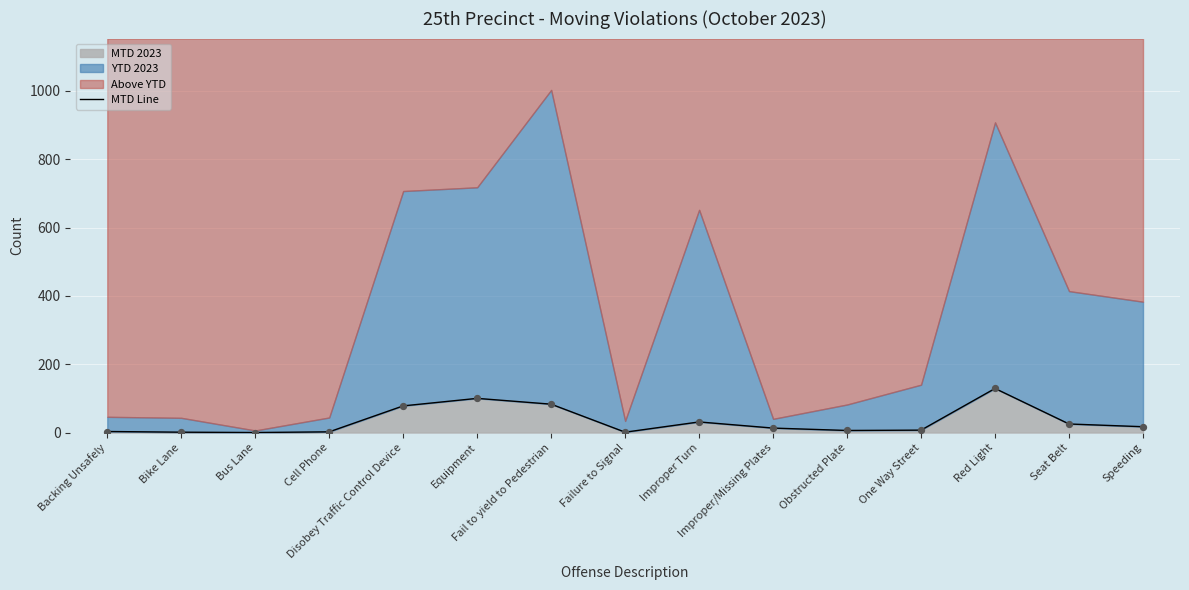

What is the change in value from Improper Turn to One Way Street?

-24